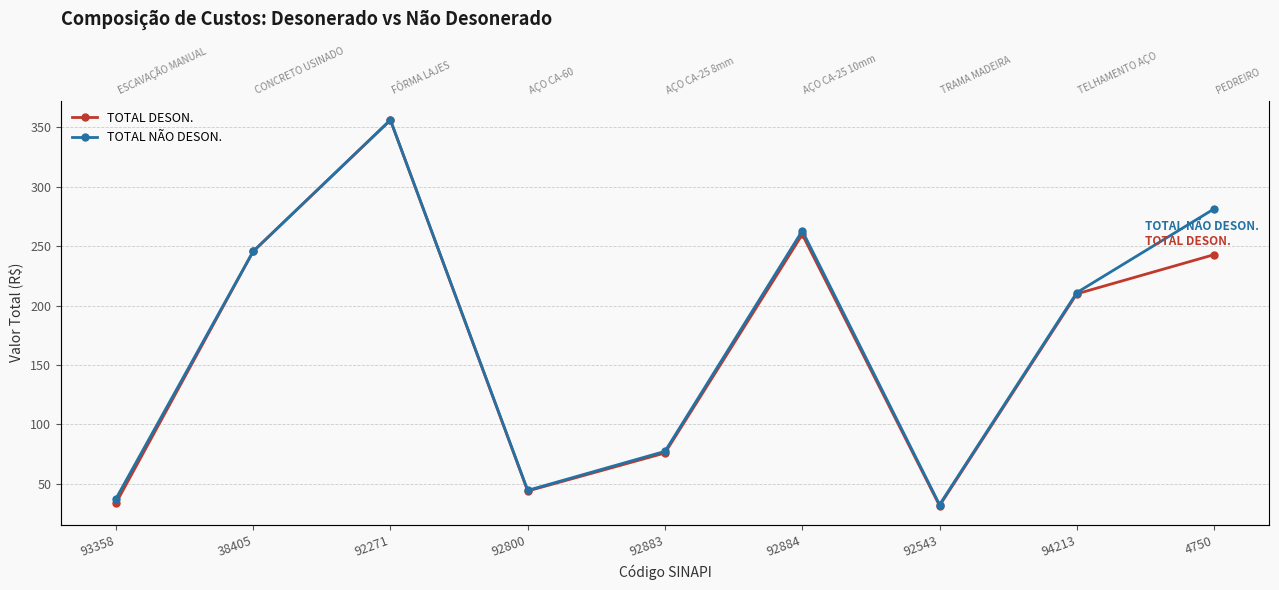

Is it true that TOTAL DESON. equals 304.3 at 94213?

False